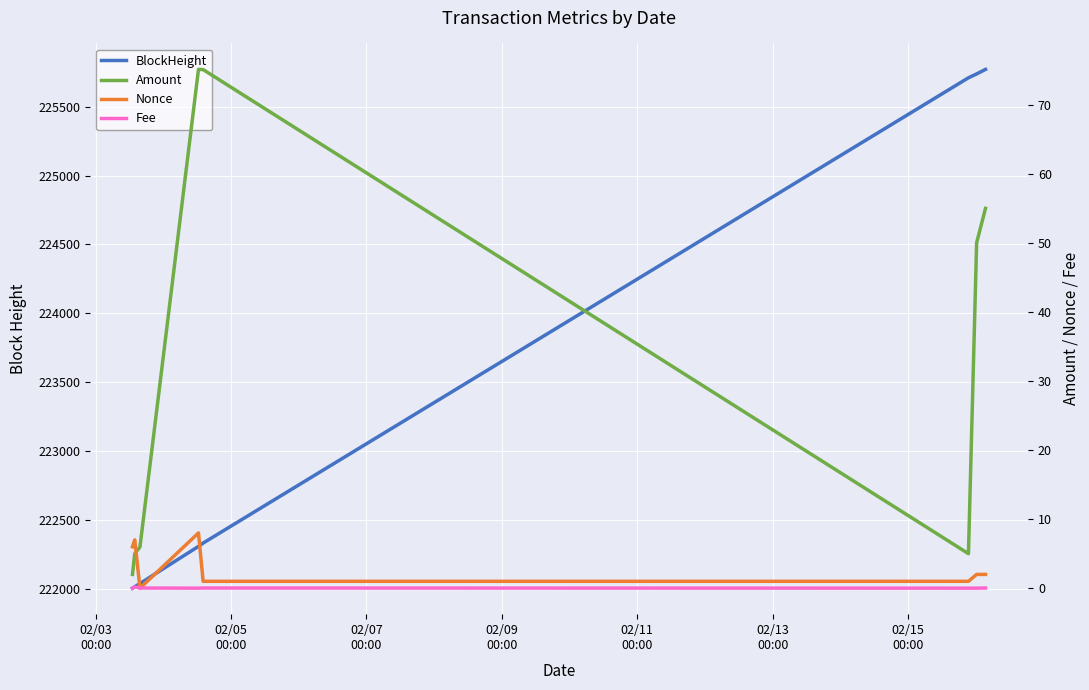

Between 02/05
00:00 and 02/07
00:00, which series saw the biggest shift?

BlockHeight